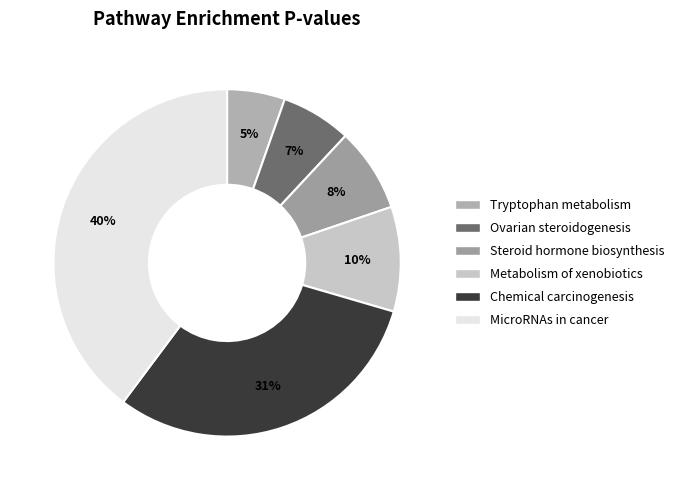

How many segments does this pie chart have?

6